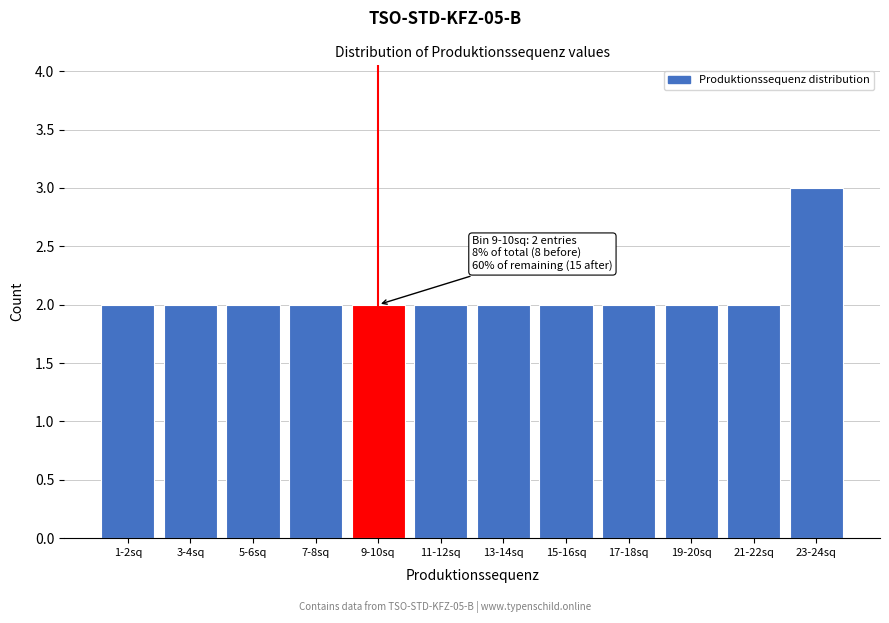

Reading left to right, transcribe all the data shown in this chart.

2	2	2	2	2	2	2	2	2	2	2	3